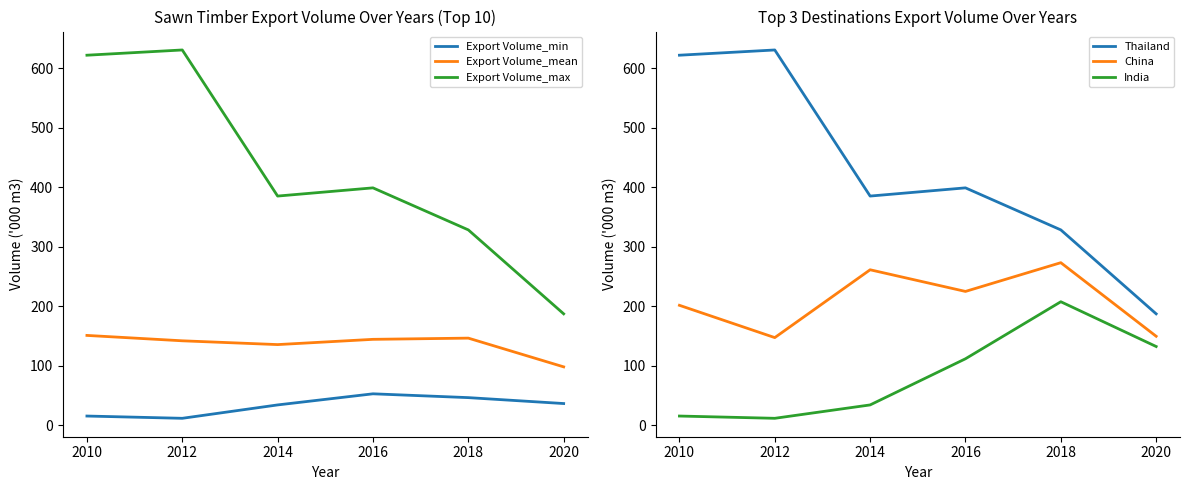

Is the value of Export Volume_max at 2016 greater than the value of Export Volume_min at 2018?

Yes